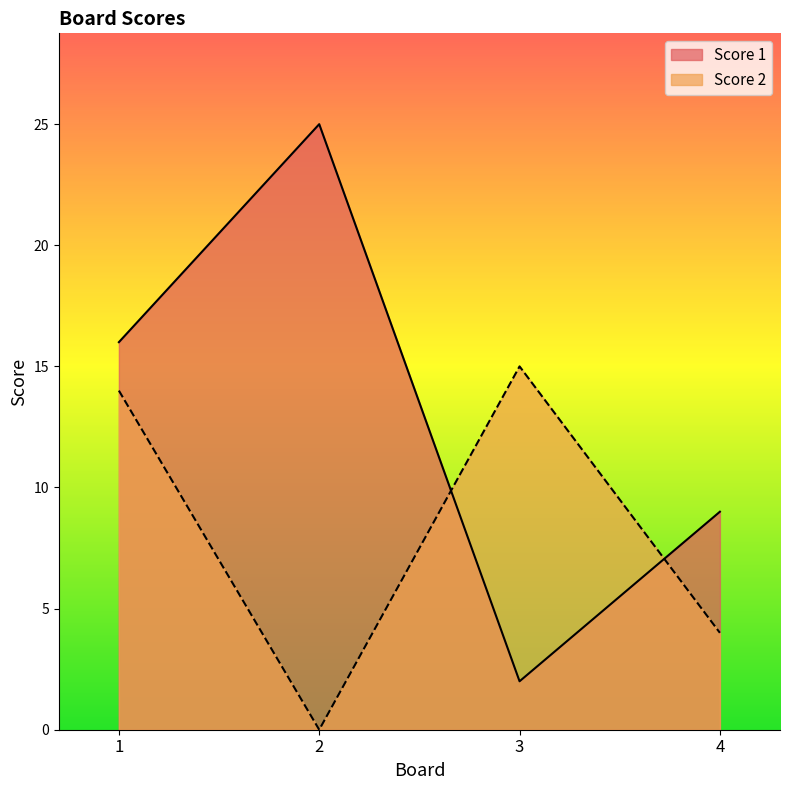

Which category has the lowest value in the Score 2 series?

2